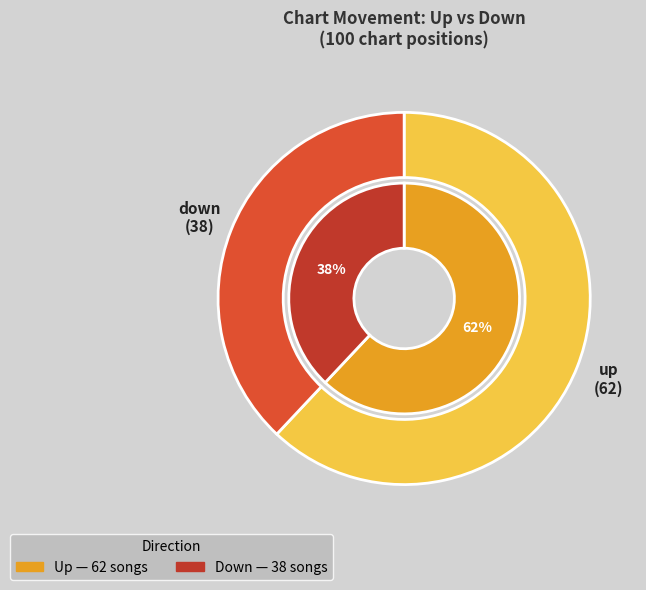

To the nearest percent, what is the average slice percentage?

50%